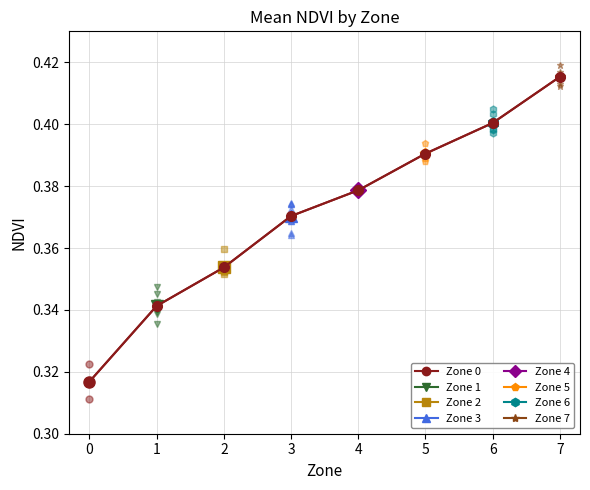

Between 0 and 3, which is larger?

3